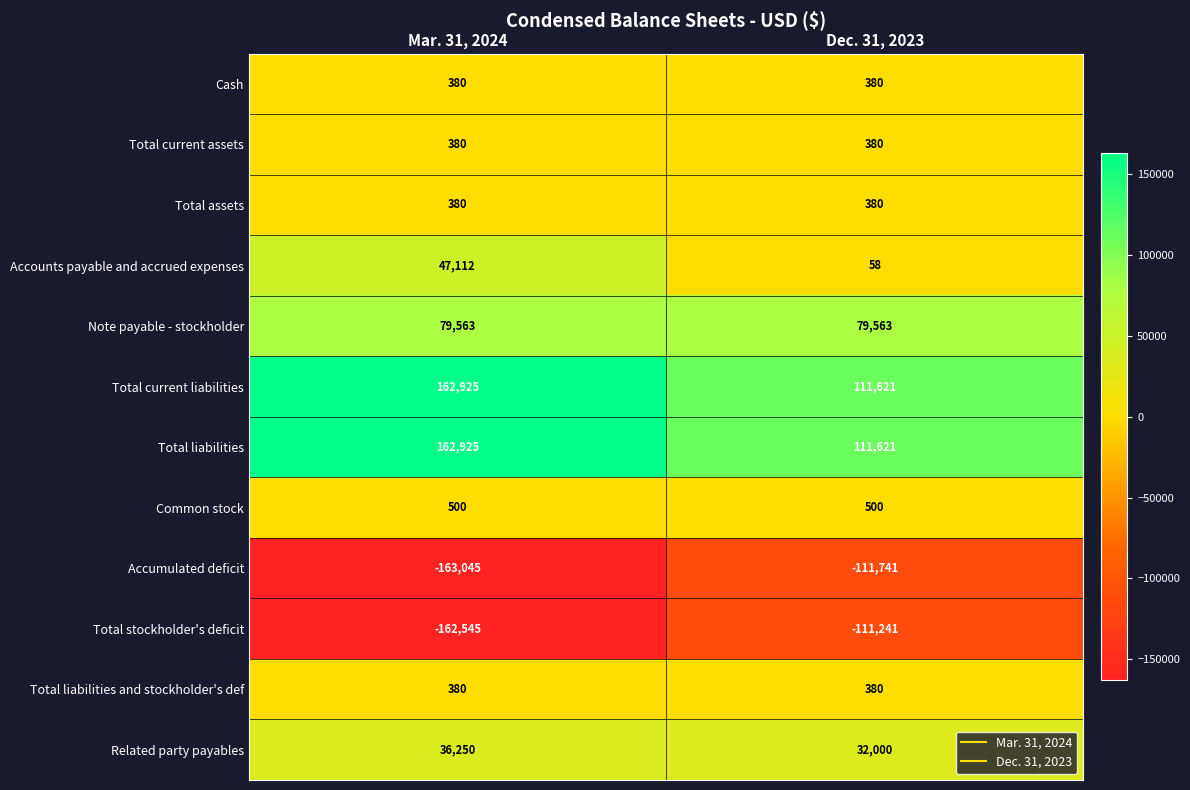

What is the difference between the maximum and minimum values in the Total liabilities series?

51304